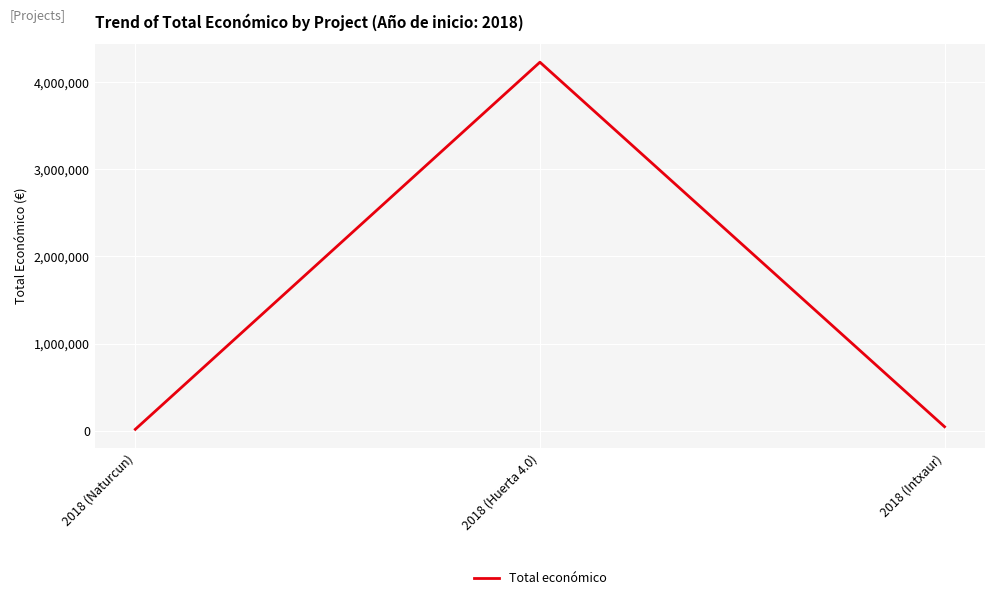

What is the change in value from 2018 (Naturcun) to 2018 (Huerta 4.0)?

+4206741